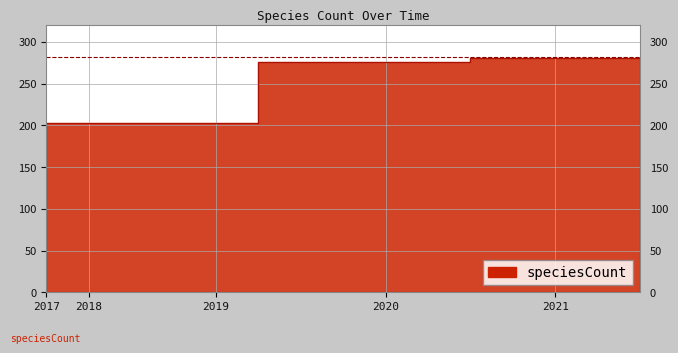

Rank the categories by value from lowest to highest.

2017-12-22, 2018-04-09, 2018-07-11, 2018-09-28, 2019-01-01, 2019-04-06, 2019-07-01, 2019-10-09, 2020-01-01, 2020-04-01, 2020-07-01, 2020-10-01, 2021-01-01, 2021-04-01, 2021-07-01